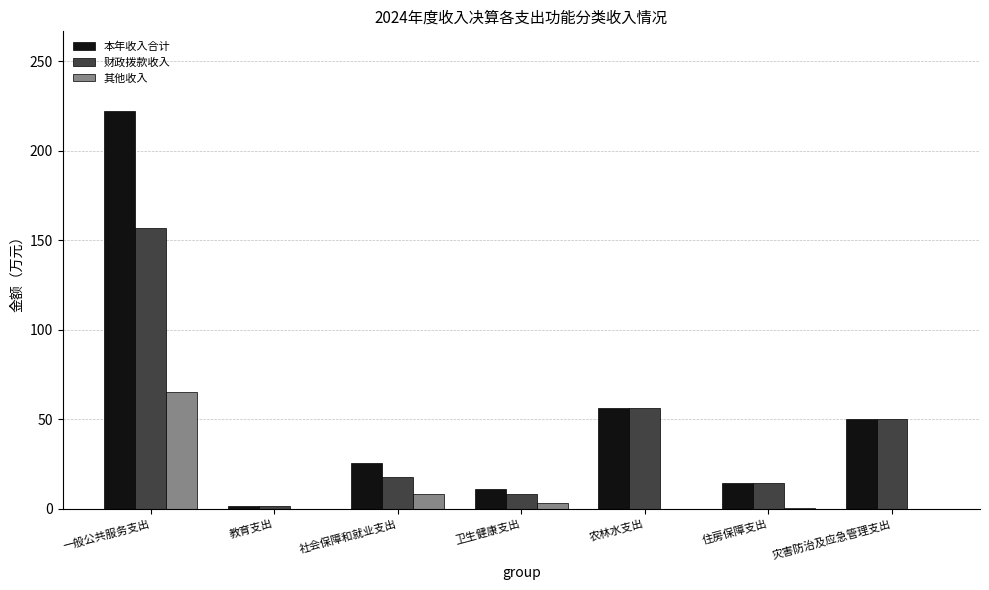

What value does the 财政拨款收入 series have at 农林水支出?

56.4